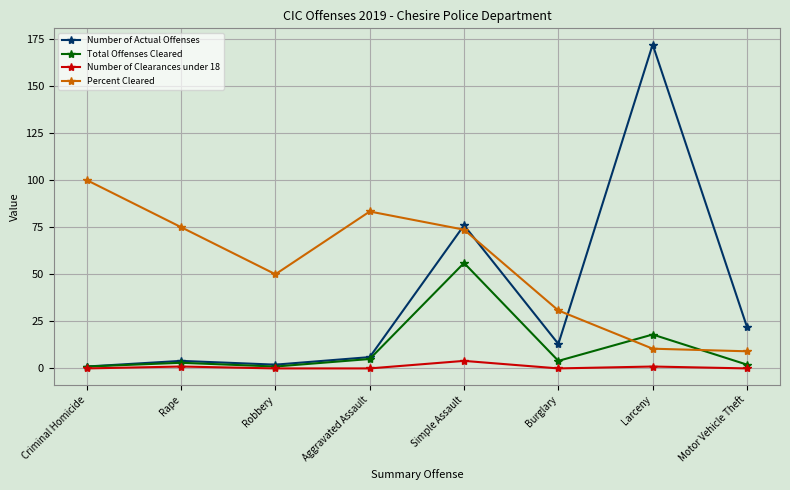

What is the value of the Number of Clearances under 18 point at the 5th from the left?

4.0